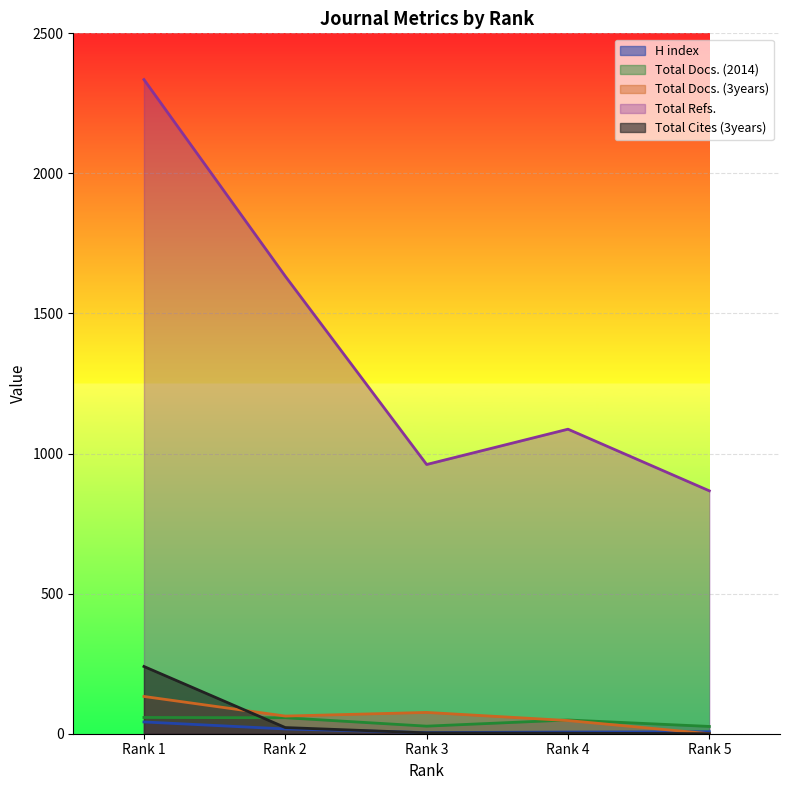

Count the number of data series in this chart.

5